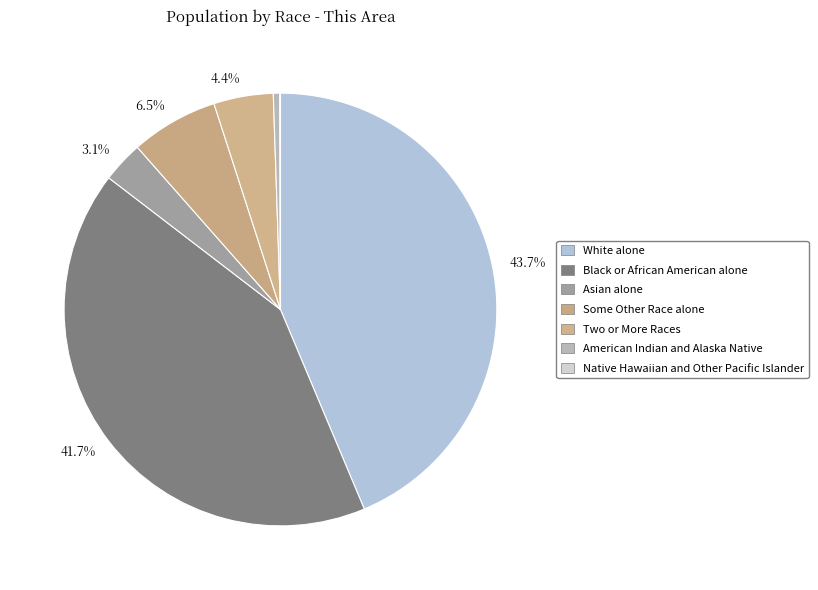

Rank the categories by value from lowest to highest.

Native Hawaiian and Other Pacific Islander alone, American Indian and Alaska Native alone, Asian alone, Two or More Races, Some Other Race alone, Black or African American alone, White alone